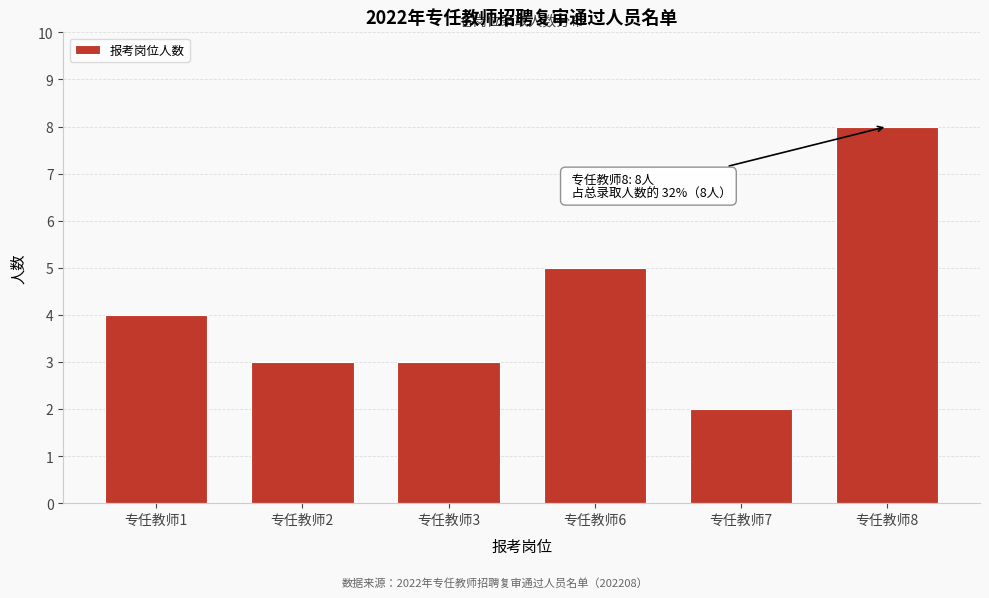

Reading left to right, transcribe all the data shown in this chart.

4	3	3	5	2	8